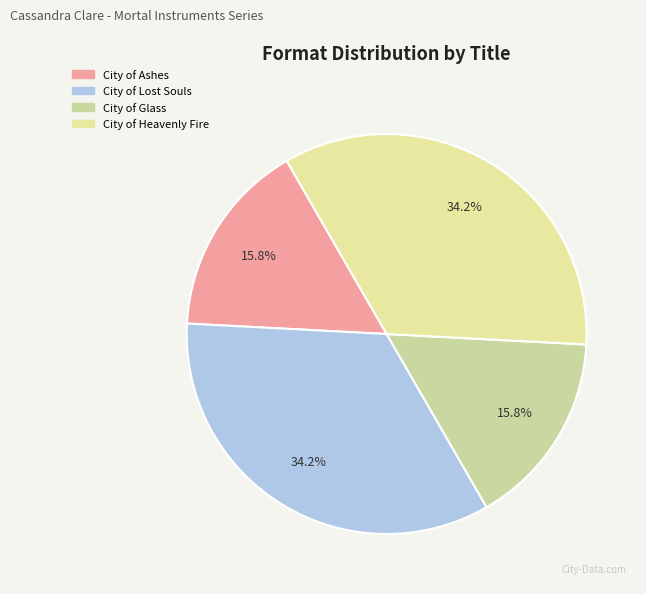

Between City of Heavenly Fire and City of Glass, which is larger?

City of Heavenly Fire